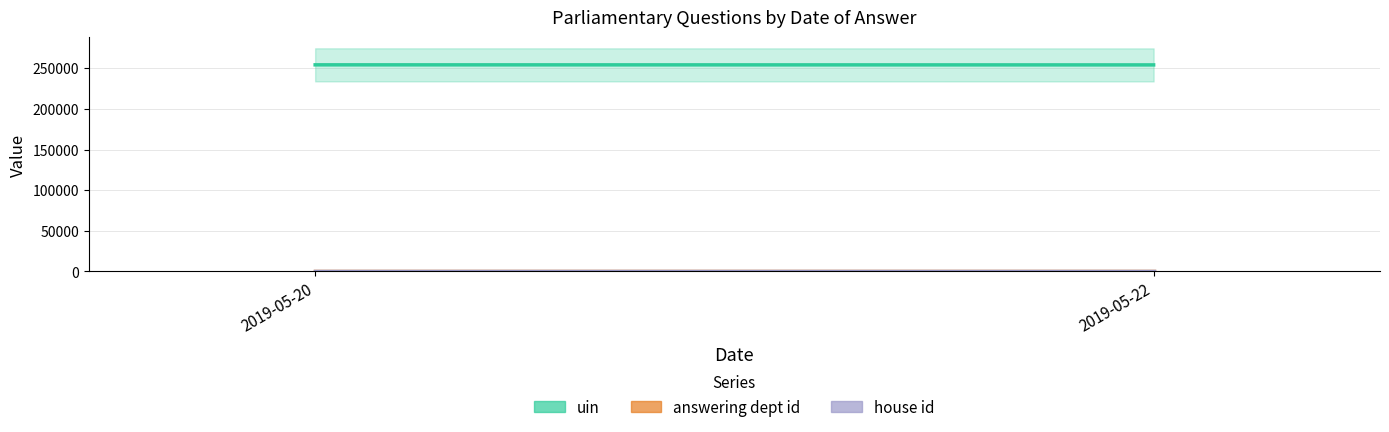

Reading right to left, extract all data points from this chart.

2019-05-22=25.4	2019-05-20=25.4